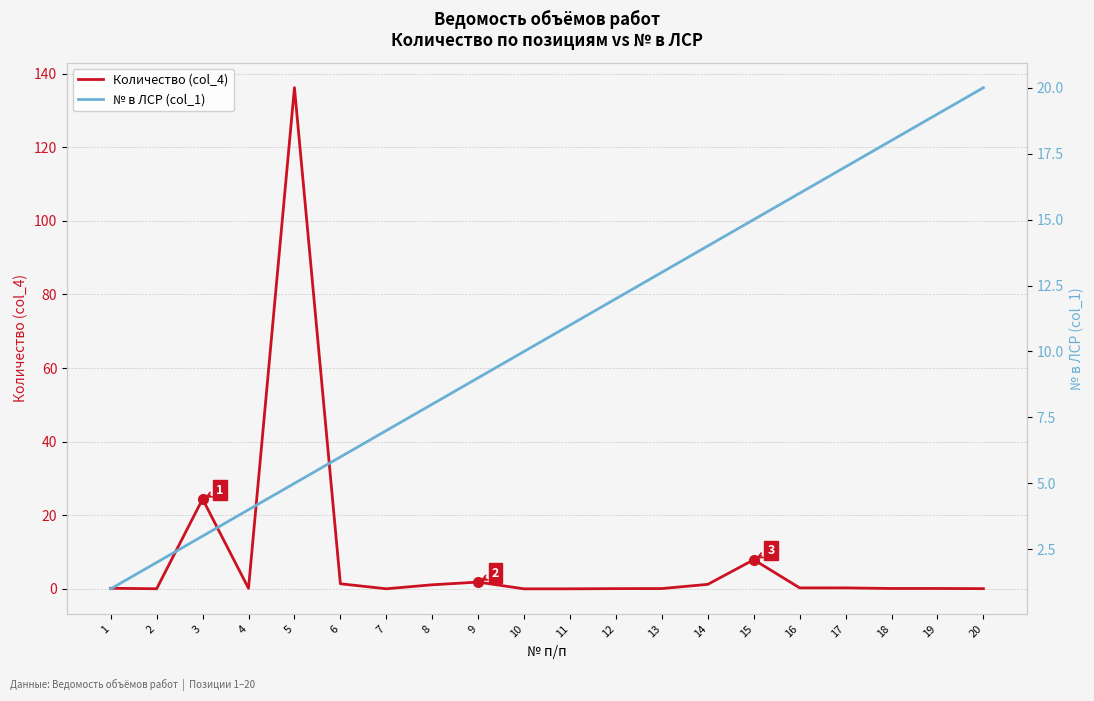

The № в ЛСР (col_1) series shows 3.1 at 12. True or false?

False